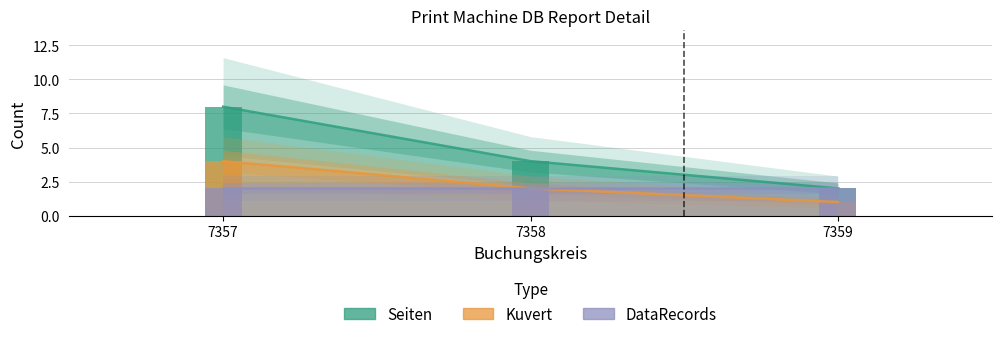

What is the sum of all Kuvert values?

7